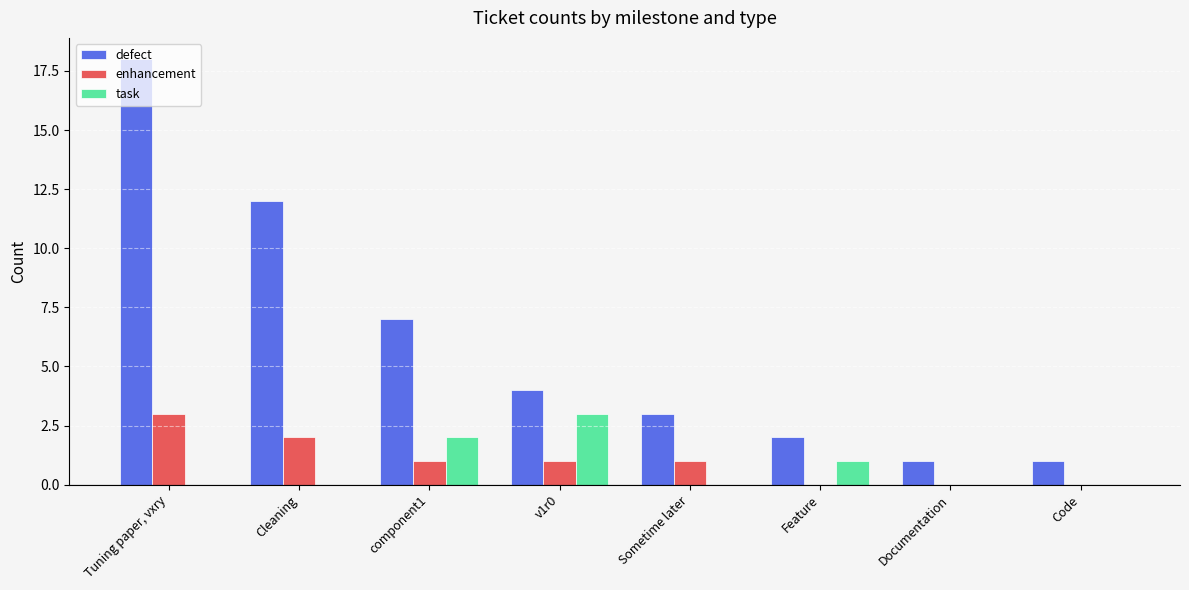

Between Cleaning and v1r0, which series saw the biggest shift?

defect